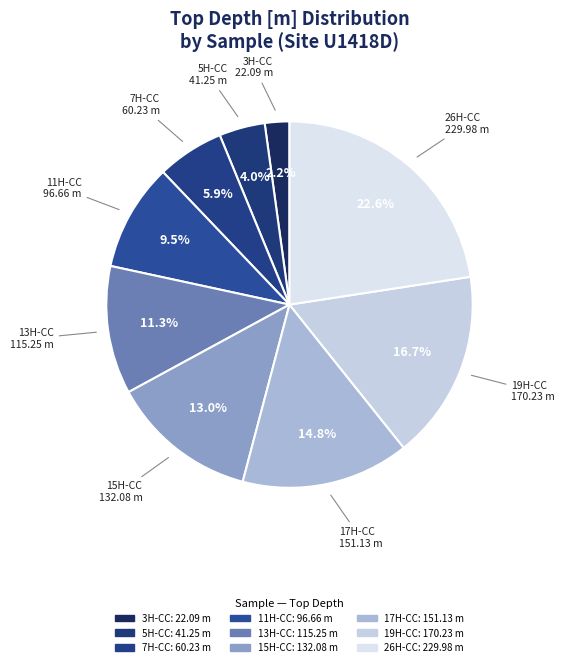

Which category has the biggest portion of the pie?

341-U1418D-26H-CC-PAL